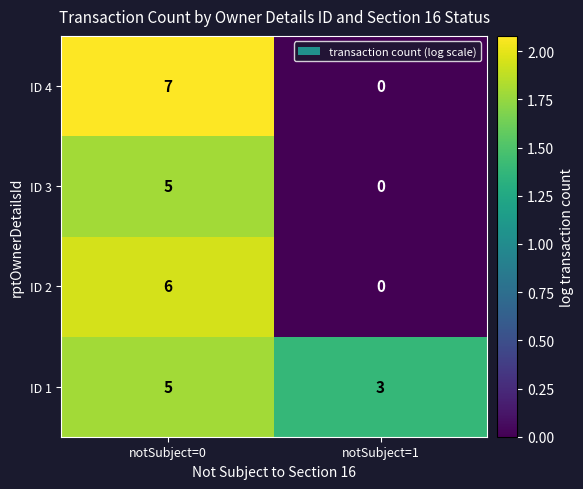

Reading left to right, extract all data points from this chart.

ID 4: 7	0
ID 3: 5	0
ID 2: 6	0
ID 1: 5	3